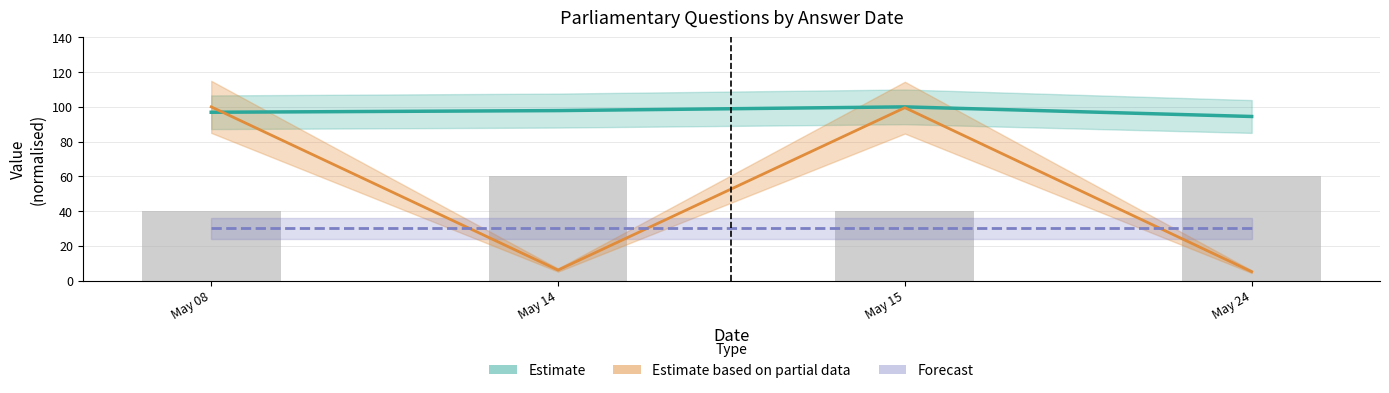

Which series has the largest total across all categories?

Estimate